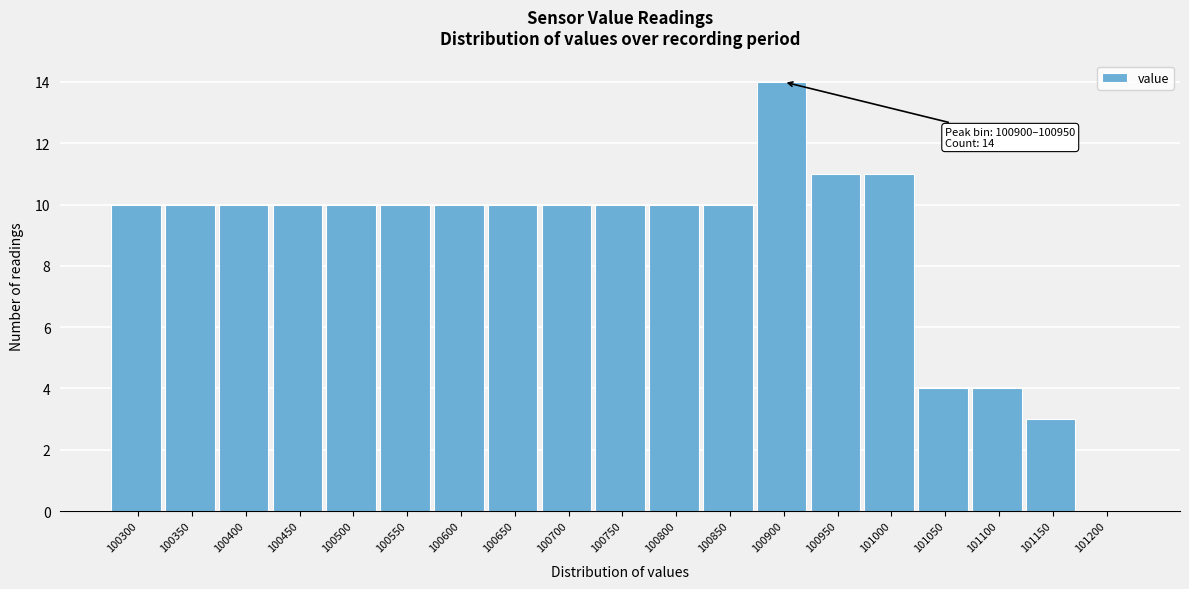

Reading left to right, transcribe all the data shown in this chart.

100300=10	100350=10	100400=10	100450=10	100500=10	100550=10	100600=10	100650=10	100700=10	100750=10	100800=10	100850=10	100900=14	100950=11	101000=11	101050=4	101100=4	101150=3	101200=0